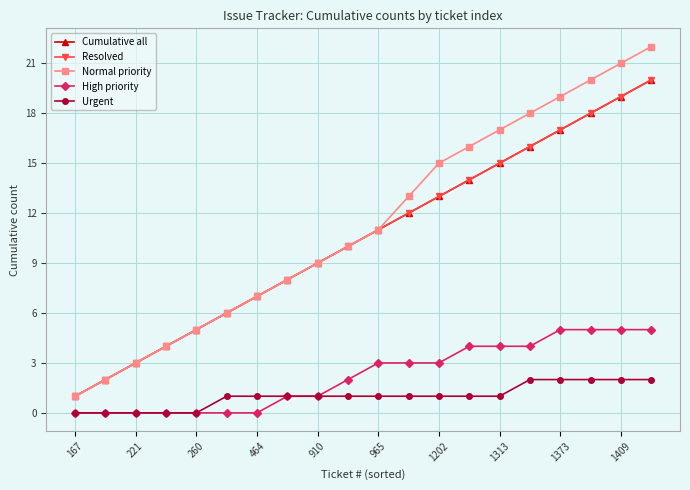

How many lines are shown in the chart?

5